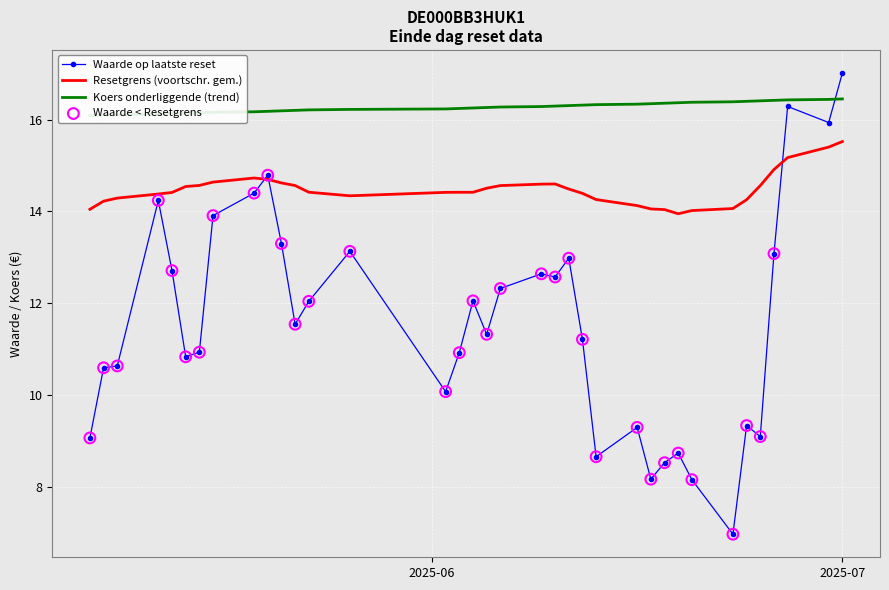

Which series has the largest Y range (max minus min)?

Waarde op laatste reset